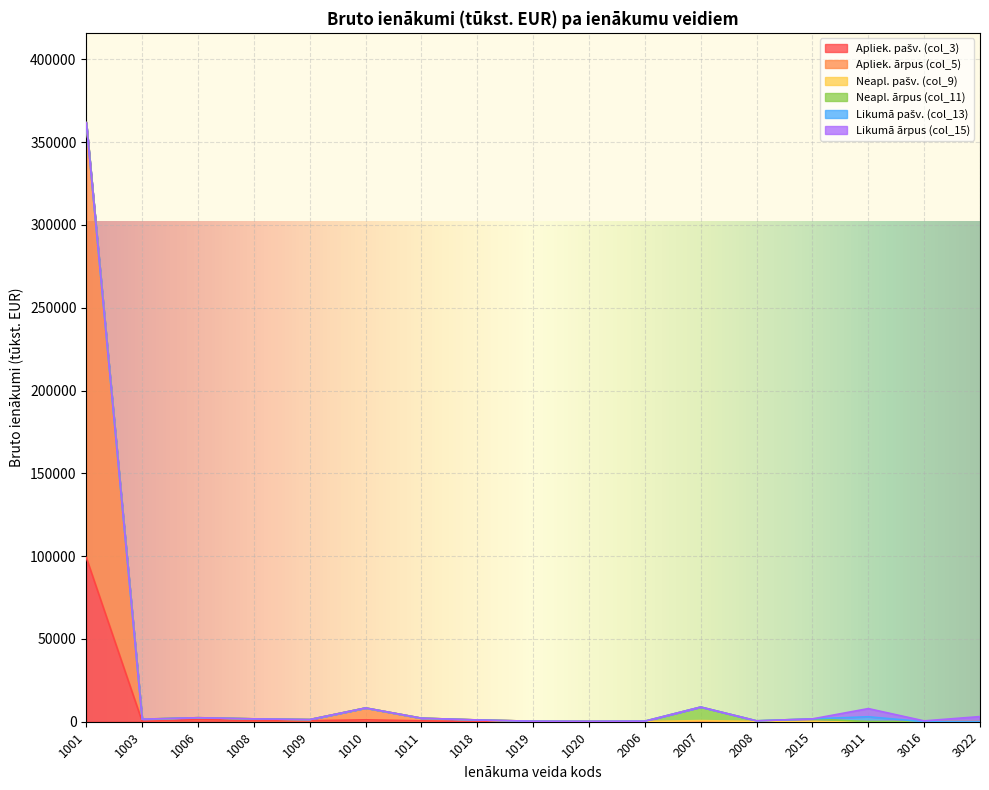

Reading right to left, what are all the values shown in this chart?

Apliek. pašv. (col_3): 0.0	0.0	0.0	0.0	0.0	0.0	0.0	30.5	2.9	62.2	543.5	1153.7	600.3	755.9	1258.1	167.6	99110.1
Apliek. ārpus (col_5): 0.0	0.0	0.0	0.0	0.0	0.0	0.0	199.2	297.6	1006.4	1582.9	7153.0	691.7	974.4	1156.5	1364.7	262632.4
Neapl. pašv. (col_9): 0.0	0.0	0.0	139.8	87.9	712.2	67.4	0.0	0.0	0.0	0.0	0.0	0.0	0.0	0.0	0.0	0.0
Neapl. ārpus (col_11): 0.0	0.0	0.0	1580.9	454.5	8160.4	277.5	0.0	0.0	0.0	0.0	0.0	0.0	0.0	0.0	0.0	0.0
Likumā pašv. (col_13): 13.9	13.6	3004.3	0.0	0.0	0.0	0.0	0.0	0.0	0.0	0.0	0.0	0.0	0.0	0.0	0.0	0.0
Likumā ārpus (col_15): 3103.0	495.4	4927.3	0.0	0.0	0.0	0.0	0.0	0.0	0.0	0.0	0.0	0.0	0.0	0.0	0.0	0.0